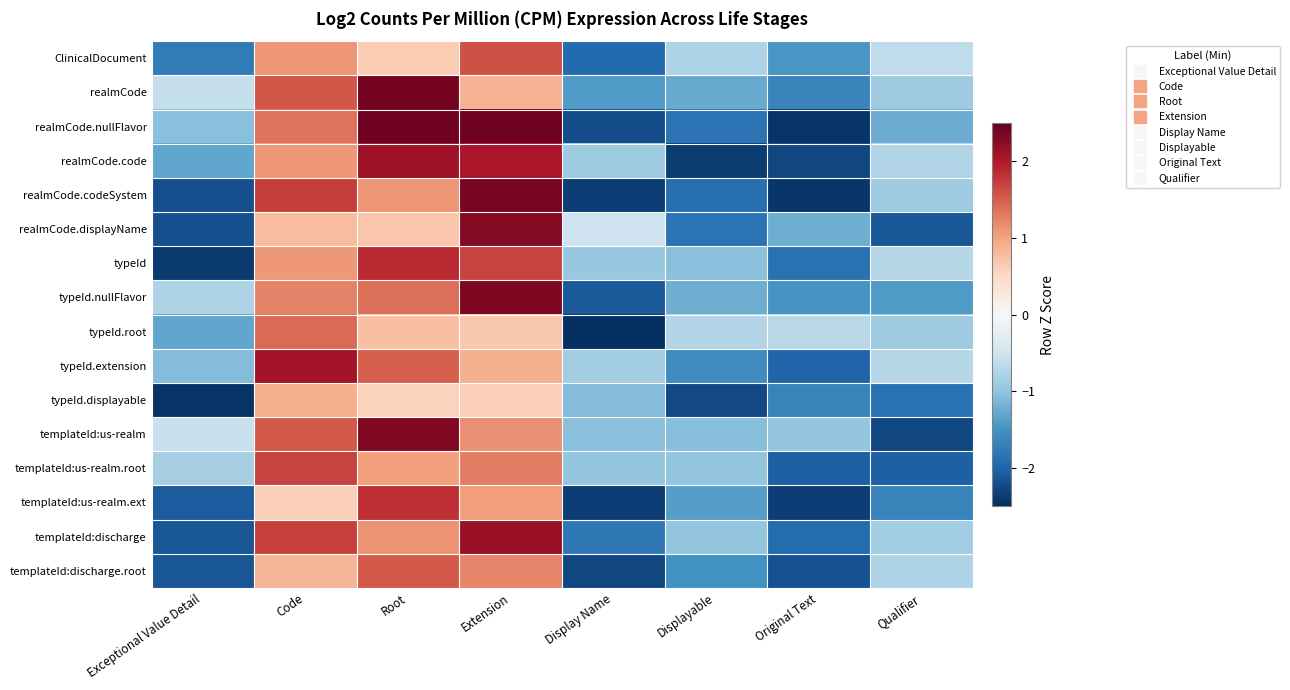

What is the total value across all series at Code?

20.7